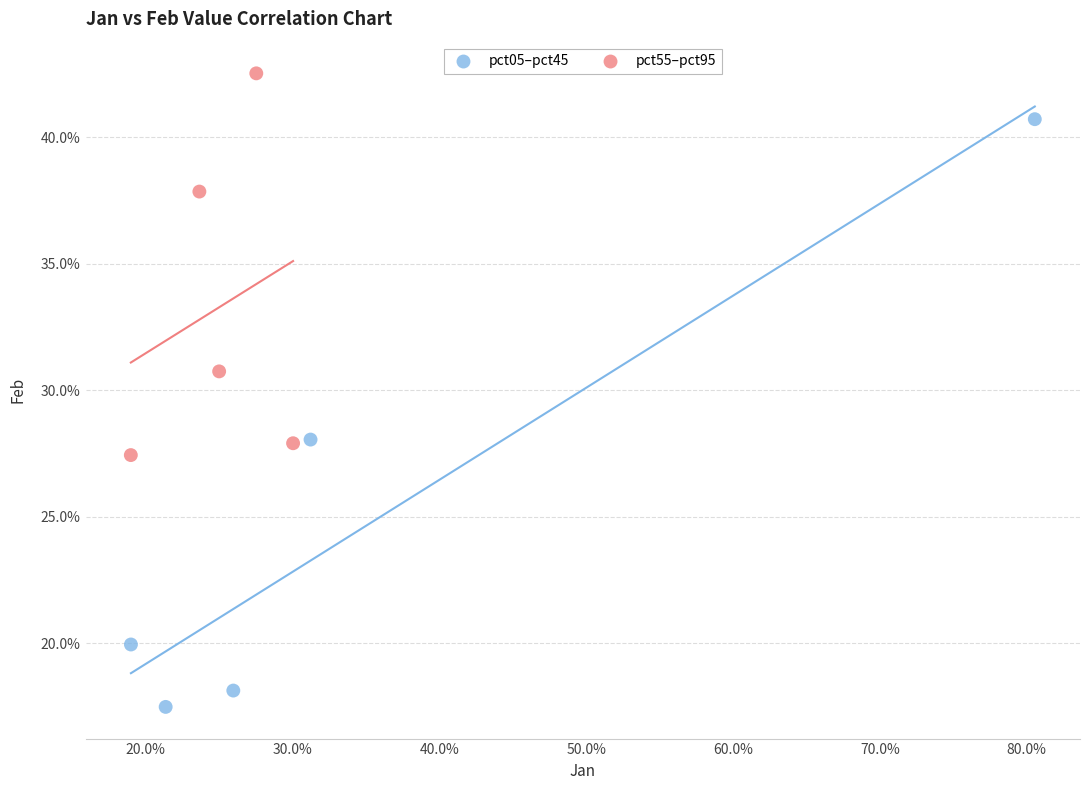

What are all the series names shown in the legend?

pct05–pct45, pct55–pct95